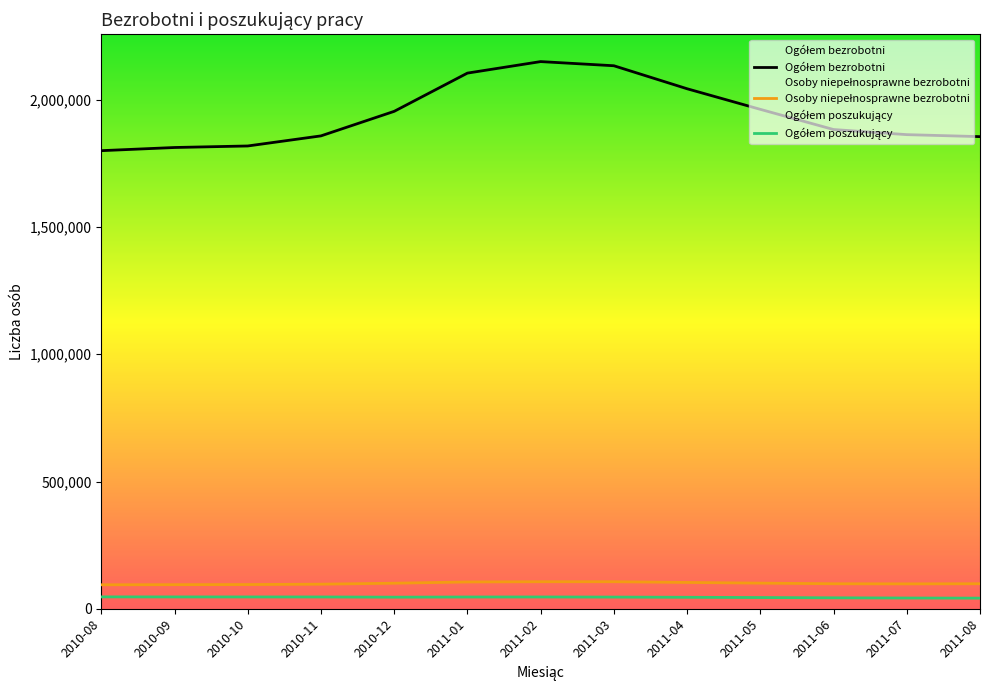

What is the maximum value shown in the chart?

2150233